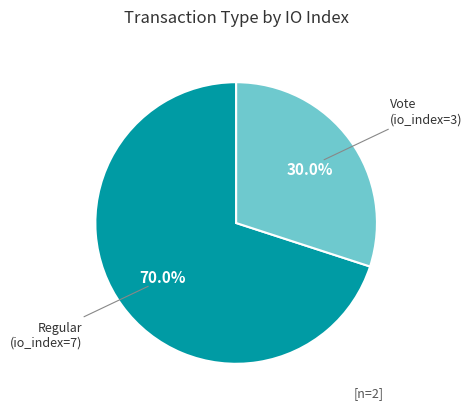

Is there any slice that represents more than half of the pie?

Yes